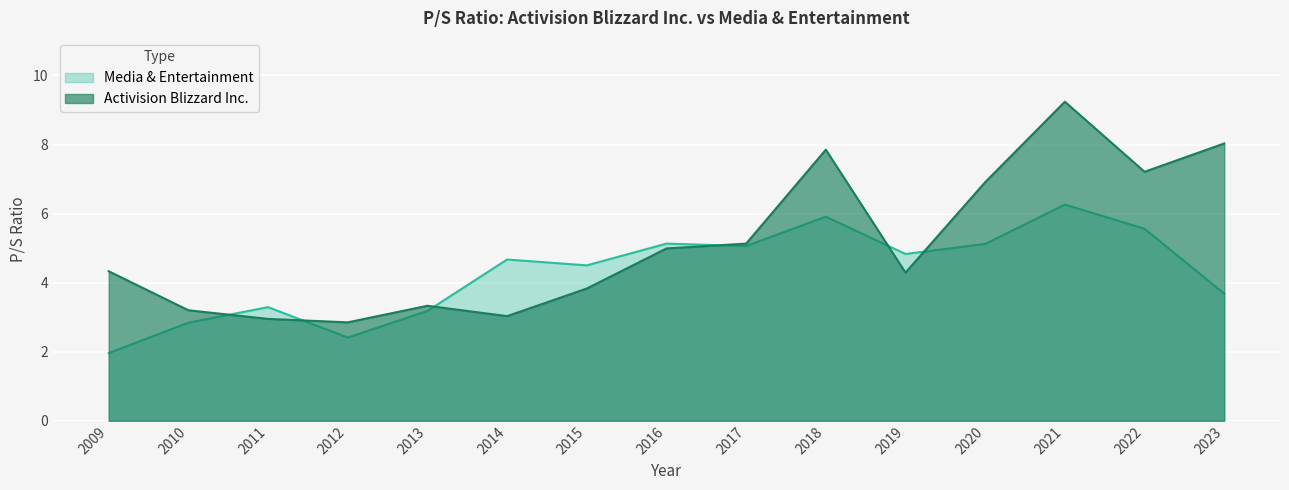

Reading left to right, list all the values displayed in this chart.

Activision Blizzard Inc.: 2009=4.3	2010=3.2	2011=3.0	2012=2.9	2013=3.3	2014=3.0	2015=3.8	2016=5.0	2017=5.1	2018=7.8	2019=4.3	2020=6.9	2021=9.2	2022=7.2	2023=8.0
Media & Entertainment: 2009=2.0	2010=2.8	2011=3.3	2012=2.4	2013=3.2	2014=4.7	2015=4.5	2016=5.1	2017=5.1	2018=5.9	2019=4.8	2020=5.1	2021=6.3	2022=5.6	2023=3.7